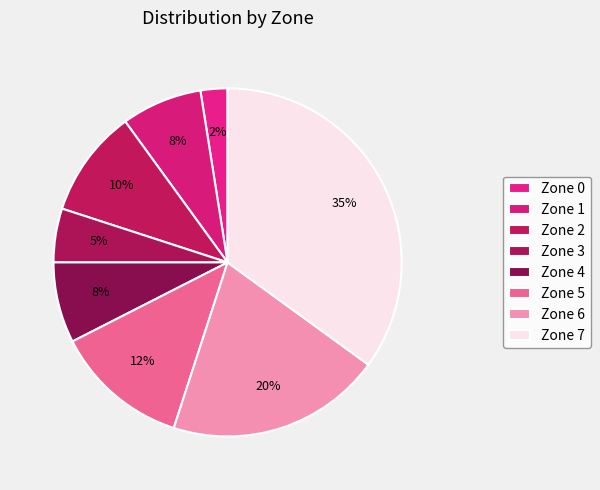

Is there any slice that represents more than half of the pie?

No